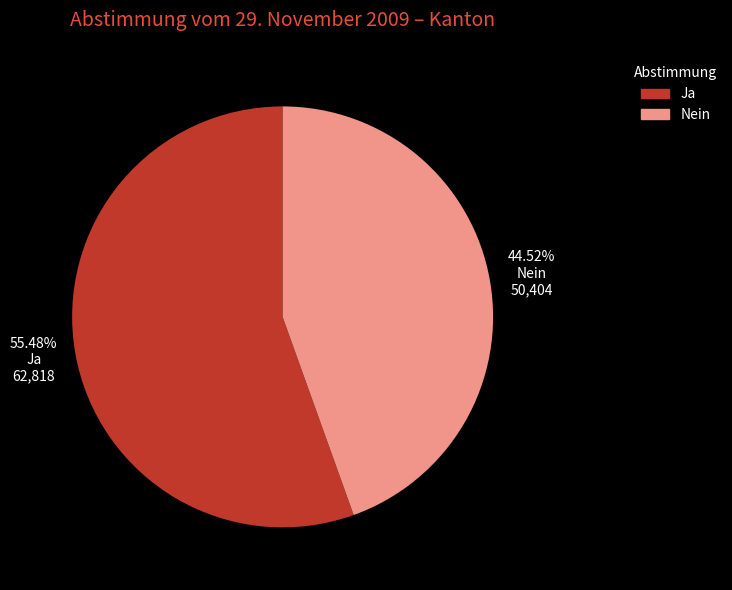

What is the smallest slice in the pie chart?

Nein